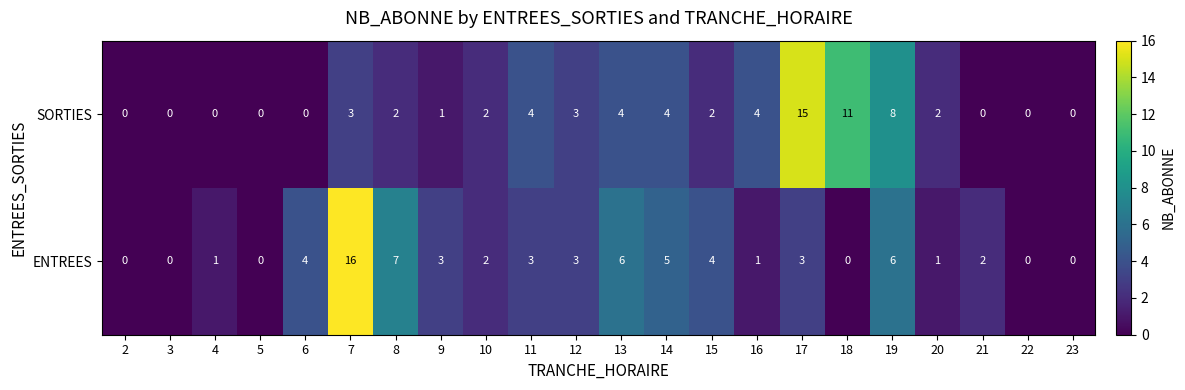

At 17, list the series in order from largest to smallest.

SORTIES, ENTREES